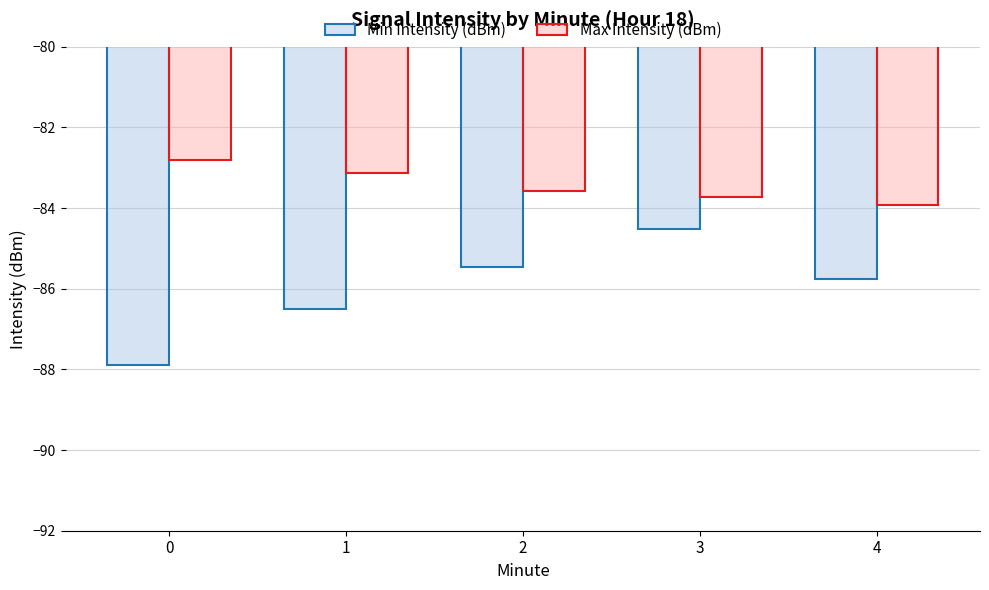

Reading left to right, what are all the values shown in this chart?

Min Intensity (dBm): 0=-87.9	1=-86.5	2=-85.4	3=-84.5	4=-85.8
Max Intensity (dBm): 0=-82.8	1=-83.1	2=-83.6	3=-83.7	4=-83.9